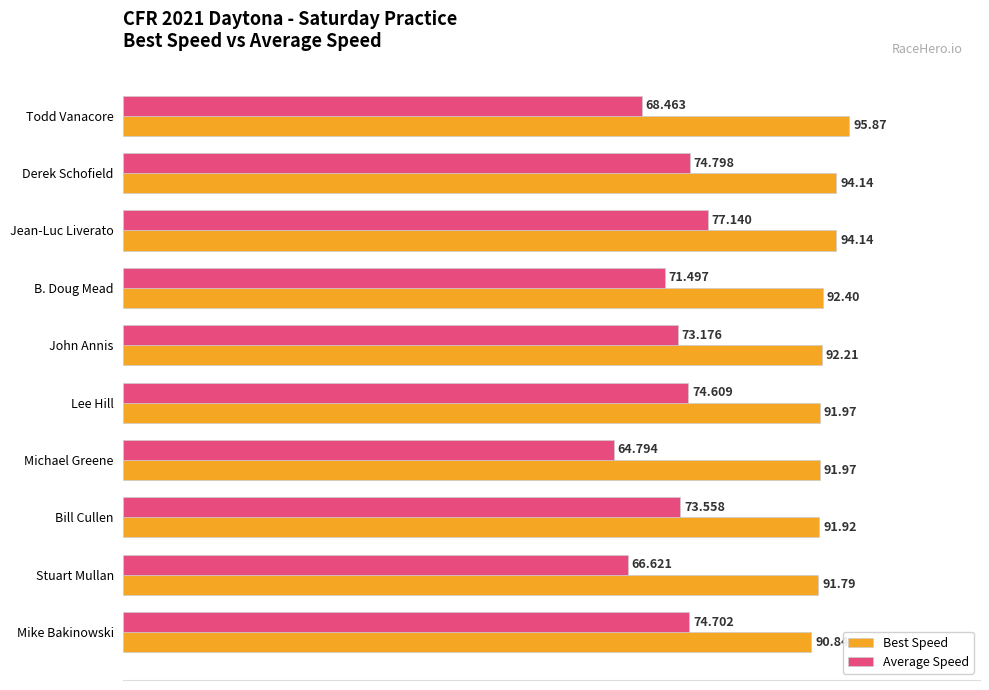

What is the sum of all Average Speed values?

719.4